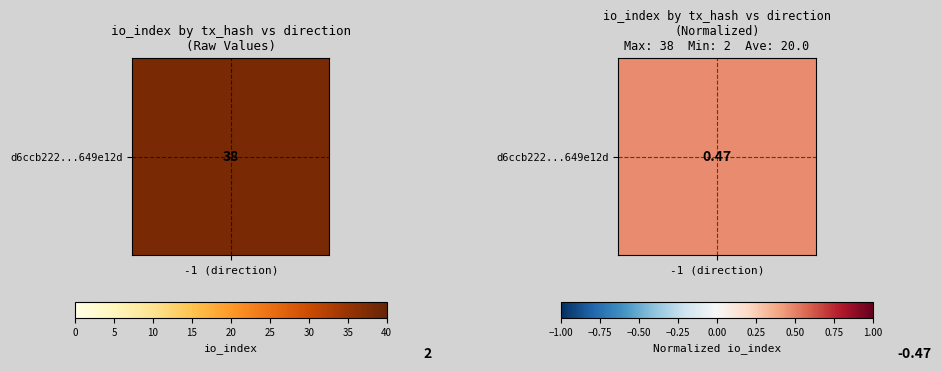

What is the smallest value displayed?

-0.5